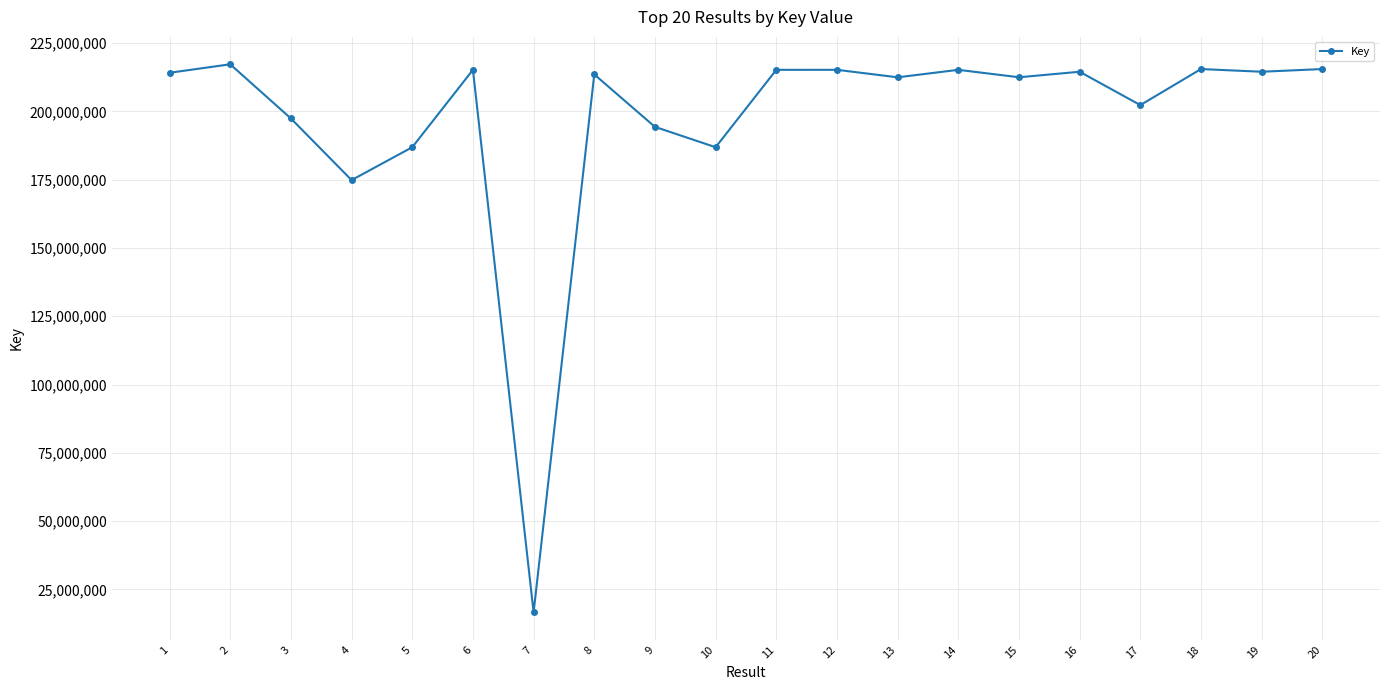

Does the chart display data point markers on the line(s)?

Yes